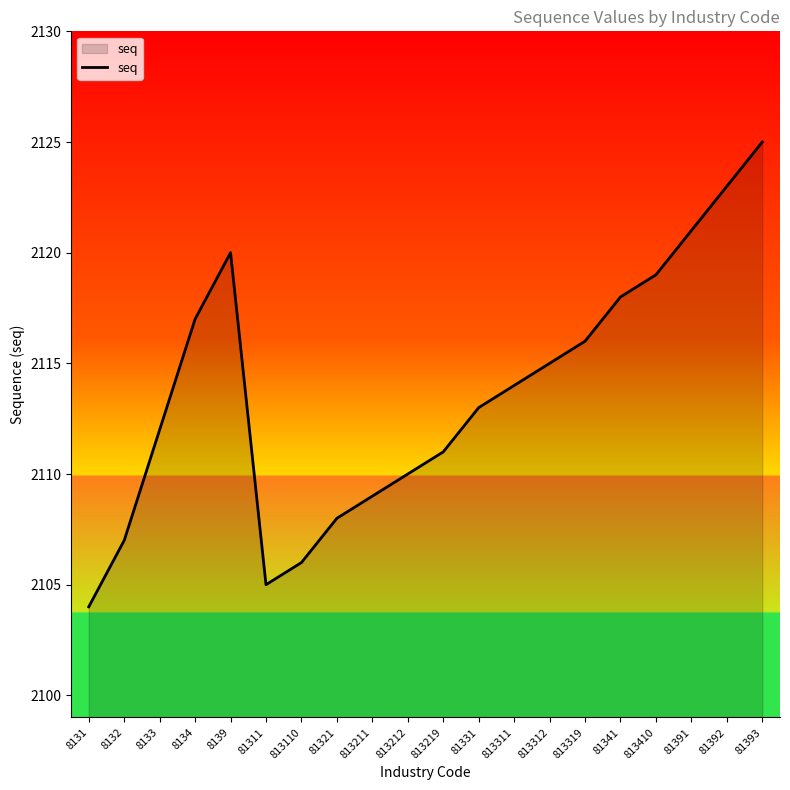

The chart shows a value of 3294 at 813212. True or false?

False